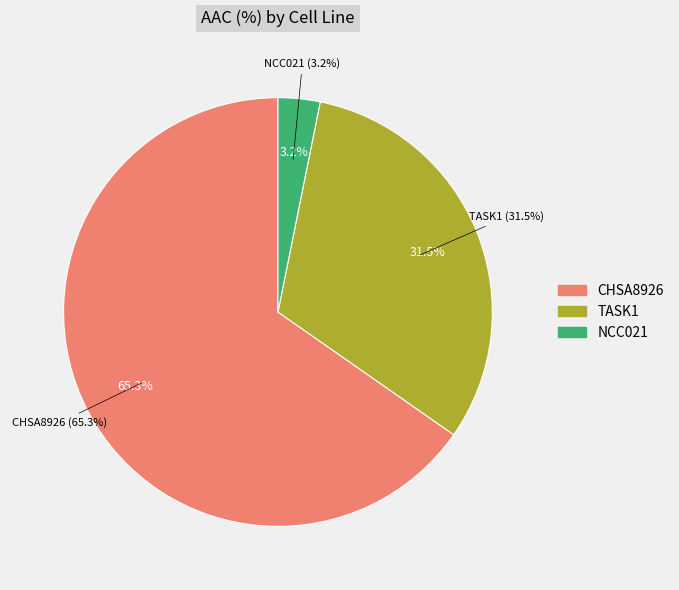

Which has a higher value, CHSA8926 or TASK1?

CHSA8926